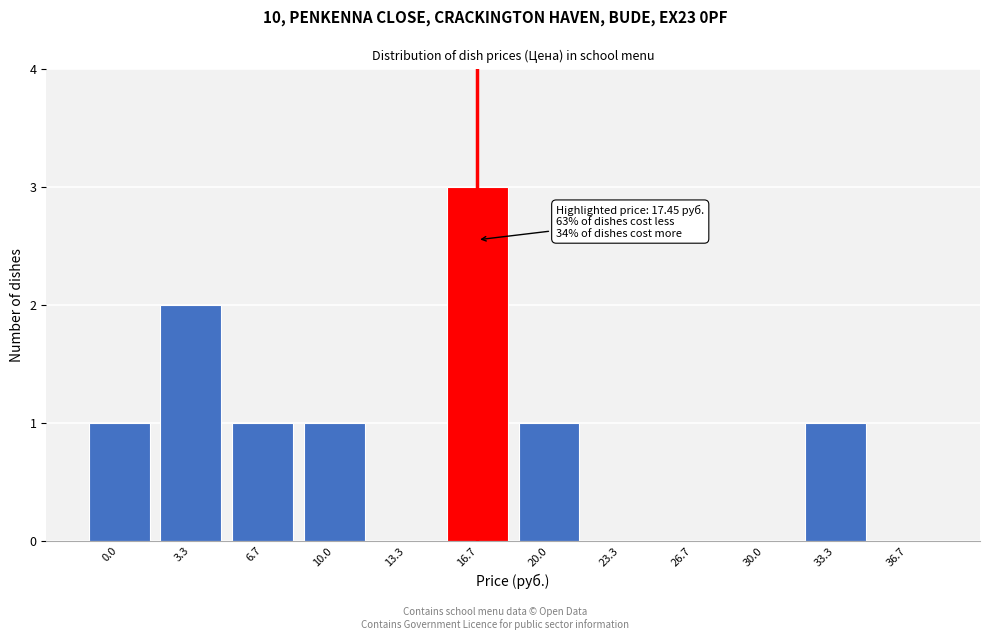

Reading right to left, transcribe all the data shown in this chart.

36.7=0	33.3=1	30.0=0	26.7=0	23.3=0	20.0=1	16.7=3	13.3=0	10.0=1	6.7=1	3.3=2	0.0=1